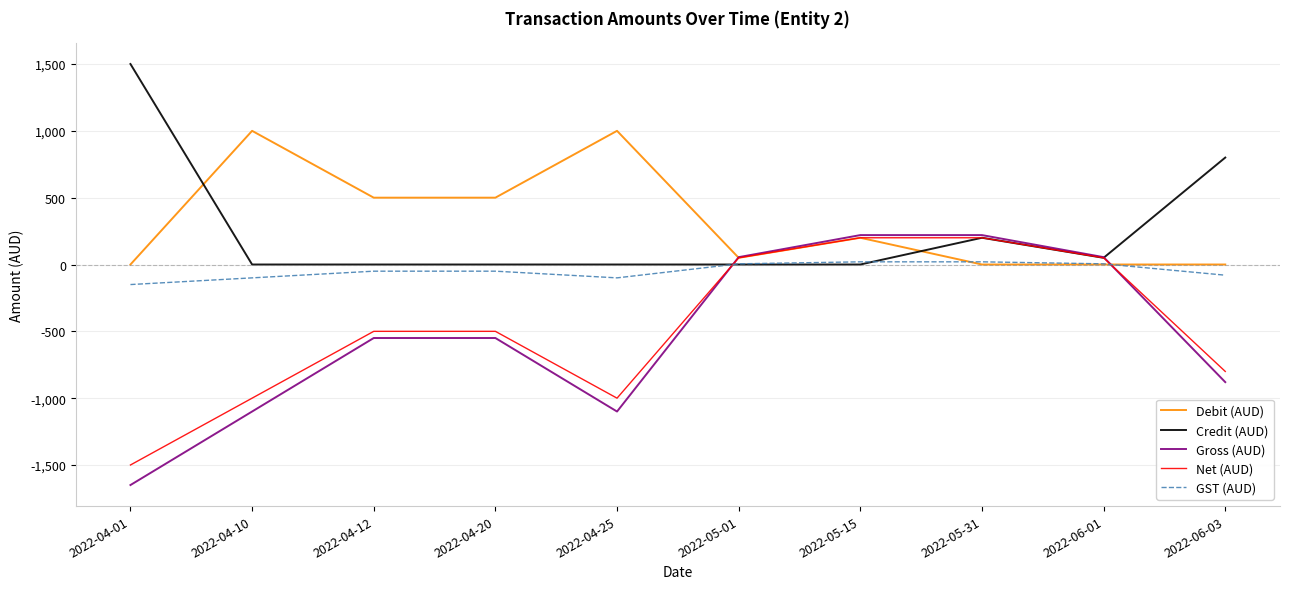

Which series has the largest range (max minus min)?

Gross (AUD)